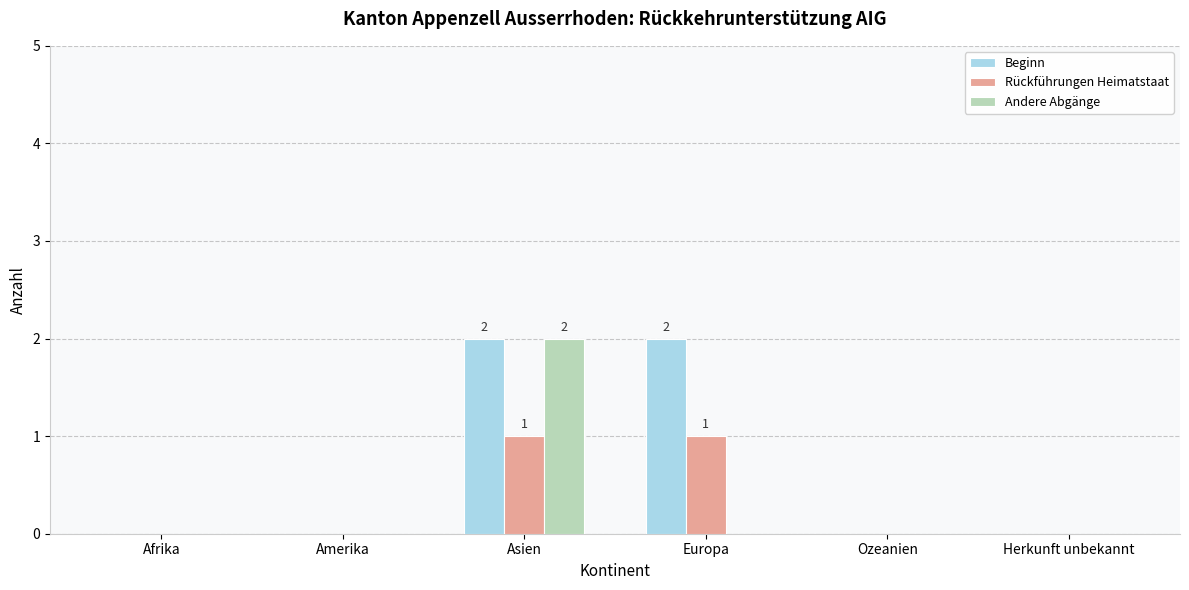

True or false: Andere Abgänge has a value of -1 at Afrika.

False